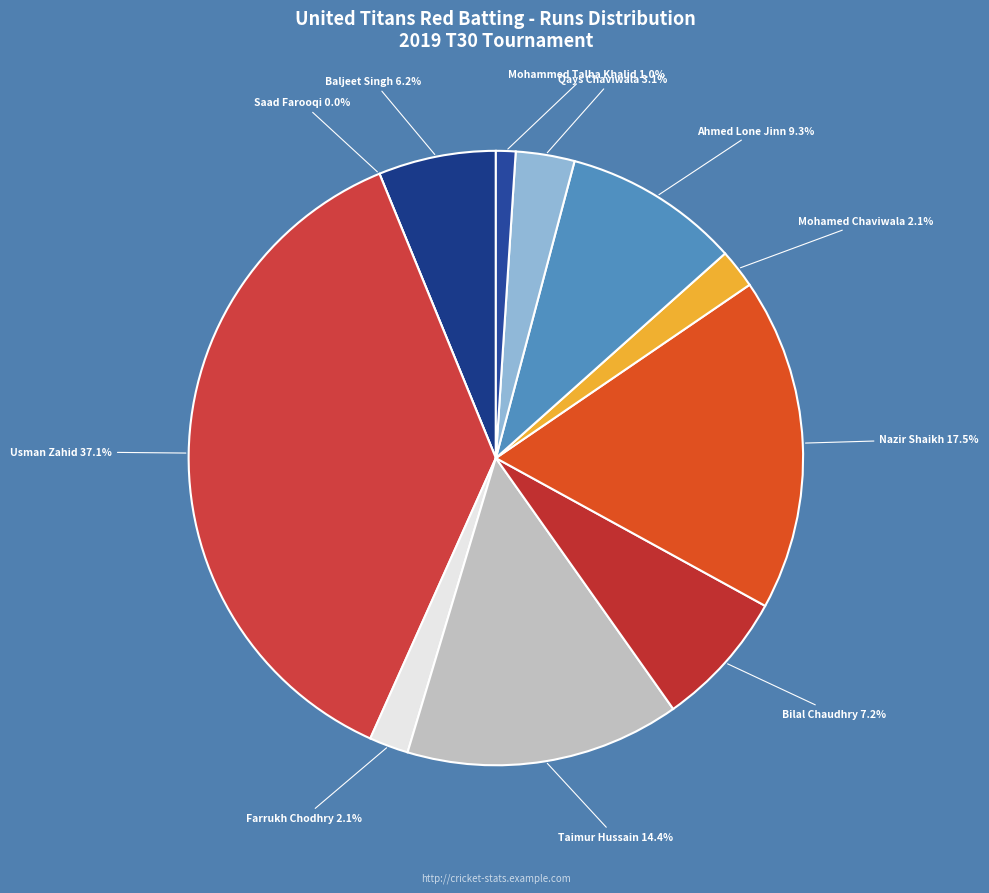

Which slice is the largest?

Usman Zahid